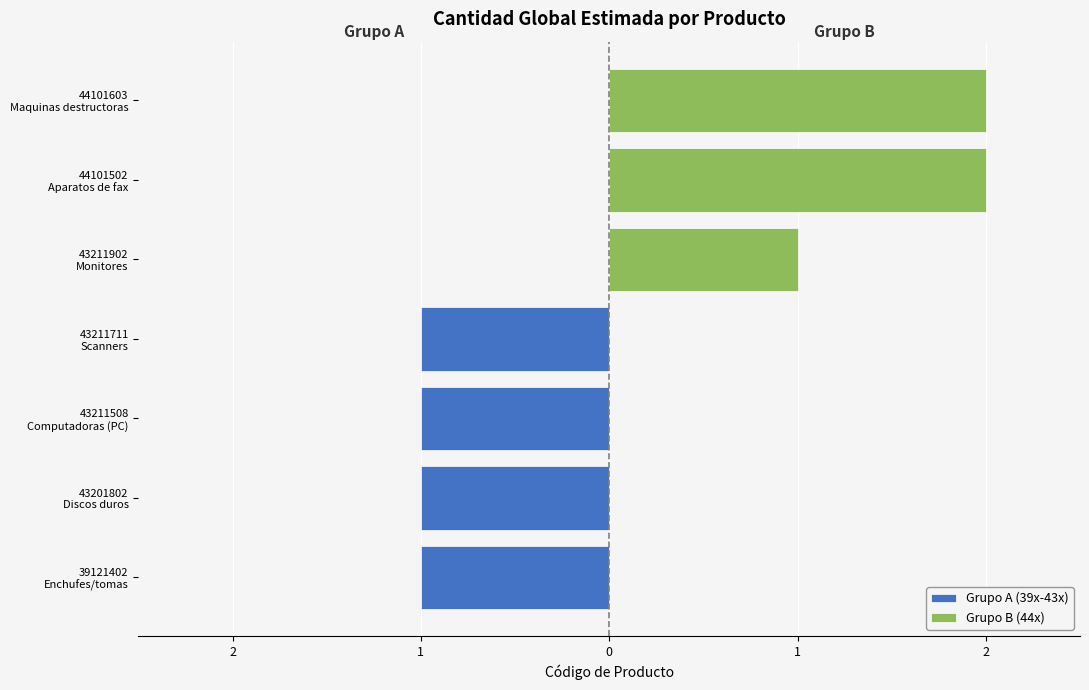

How many categories are shown in the chart?

7